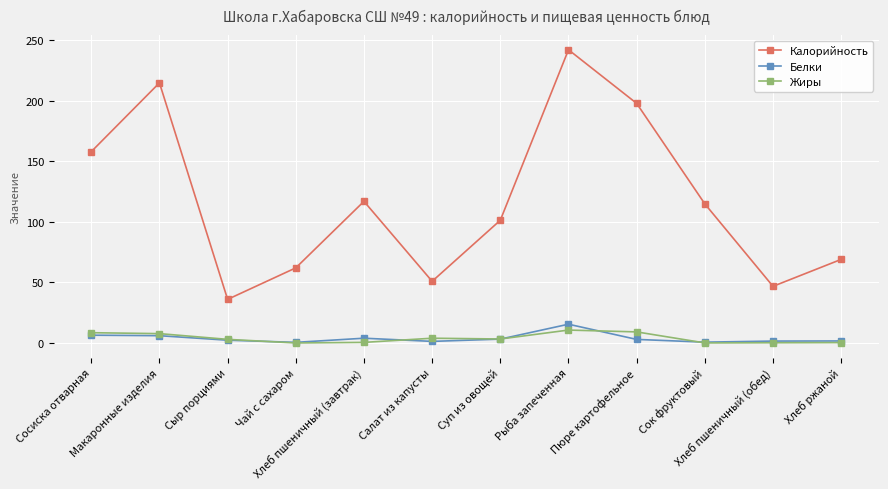

True or false: Жиры and Калорийность cross at least once.

False